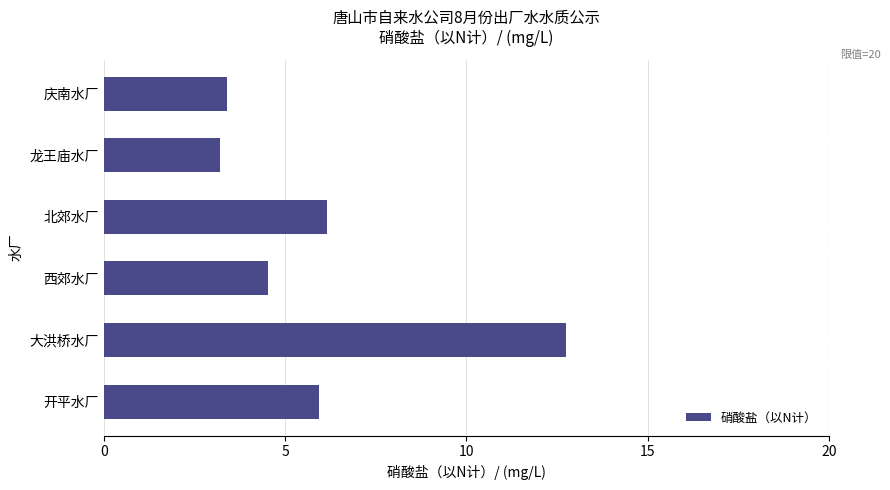

What is the change in value from 庆南水厂 to 开平水厂?

+2.5